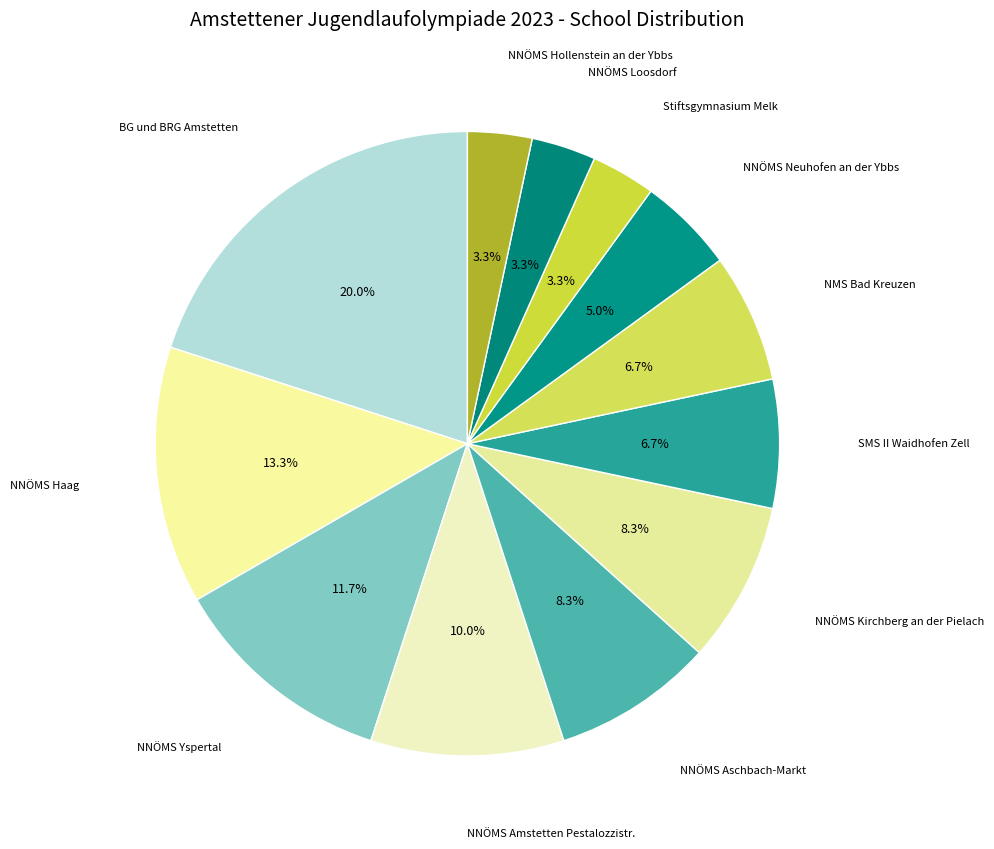

To the nearest percent, what is the average slice percentage?

8%